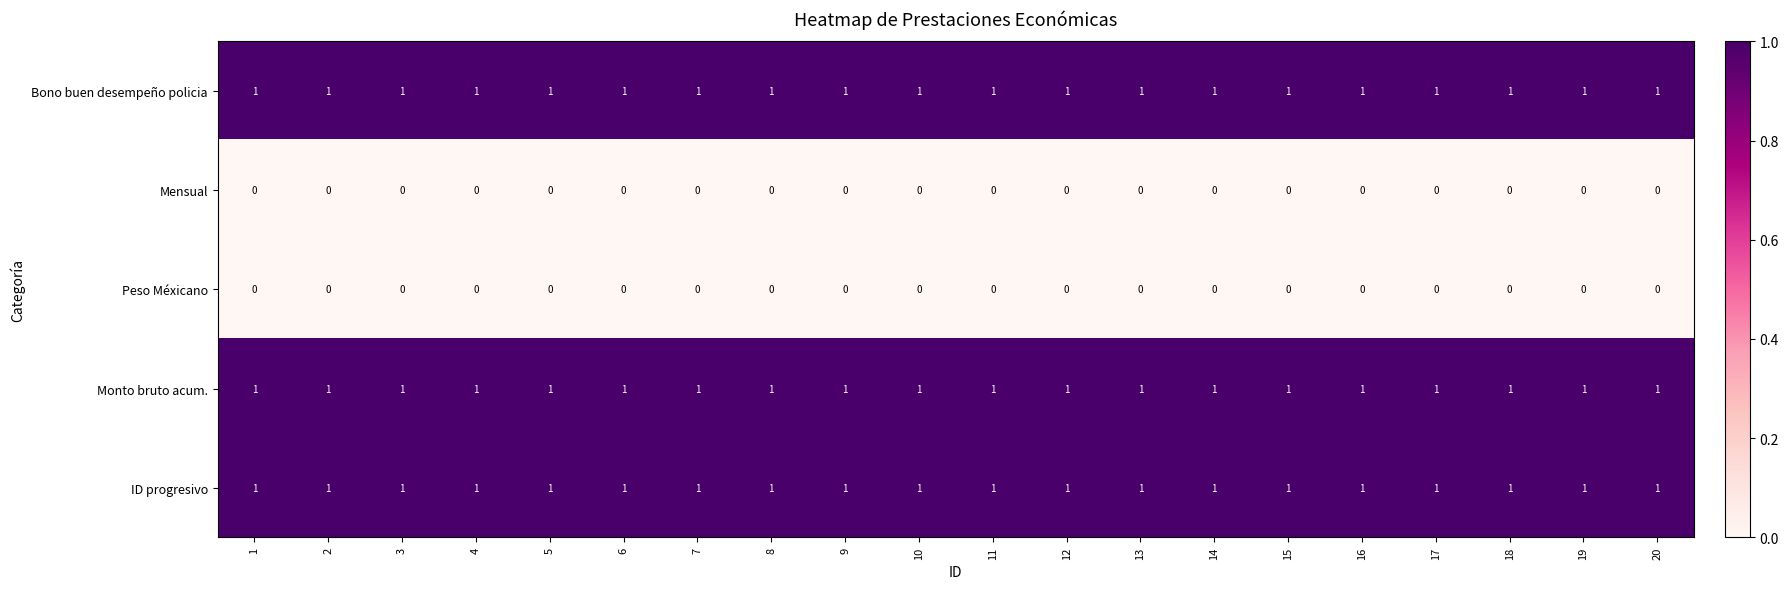

What is the sum of all Bono buen desempeño policia values?

20